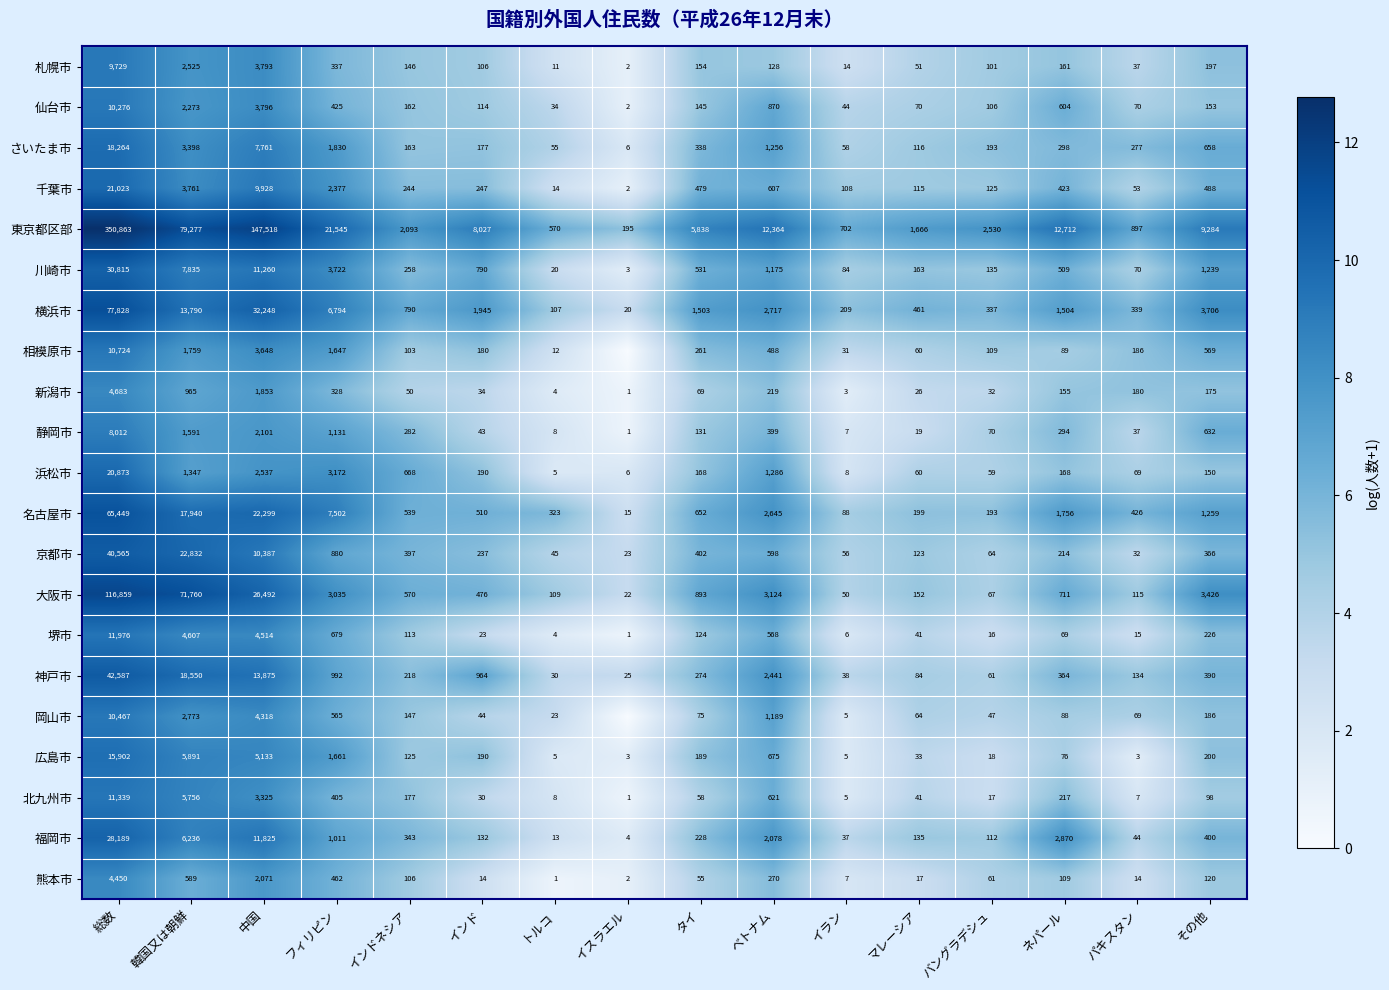

Is the value of 東京都区部 at トルコ greater than the value of 新潟市 at その他?

Yes